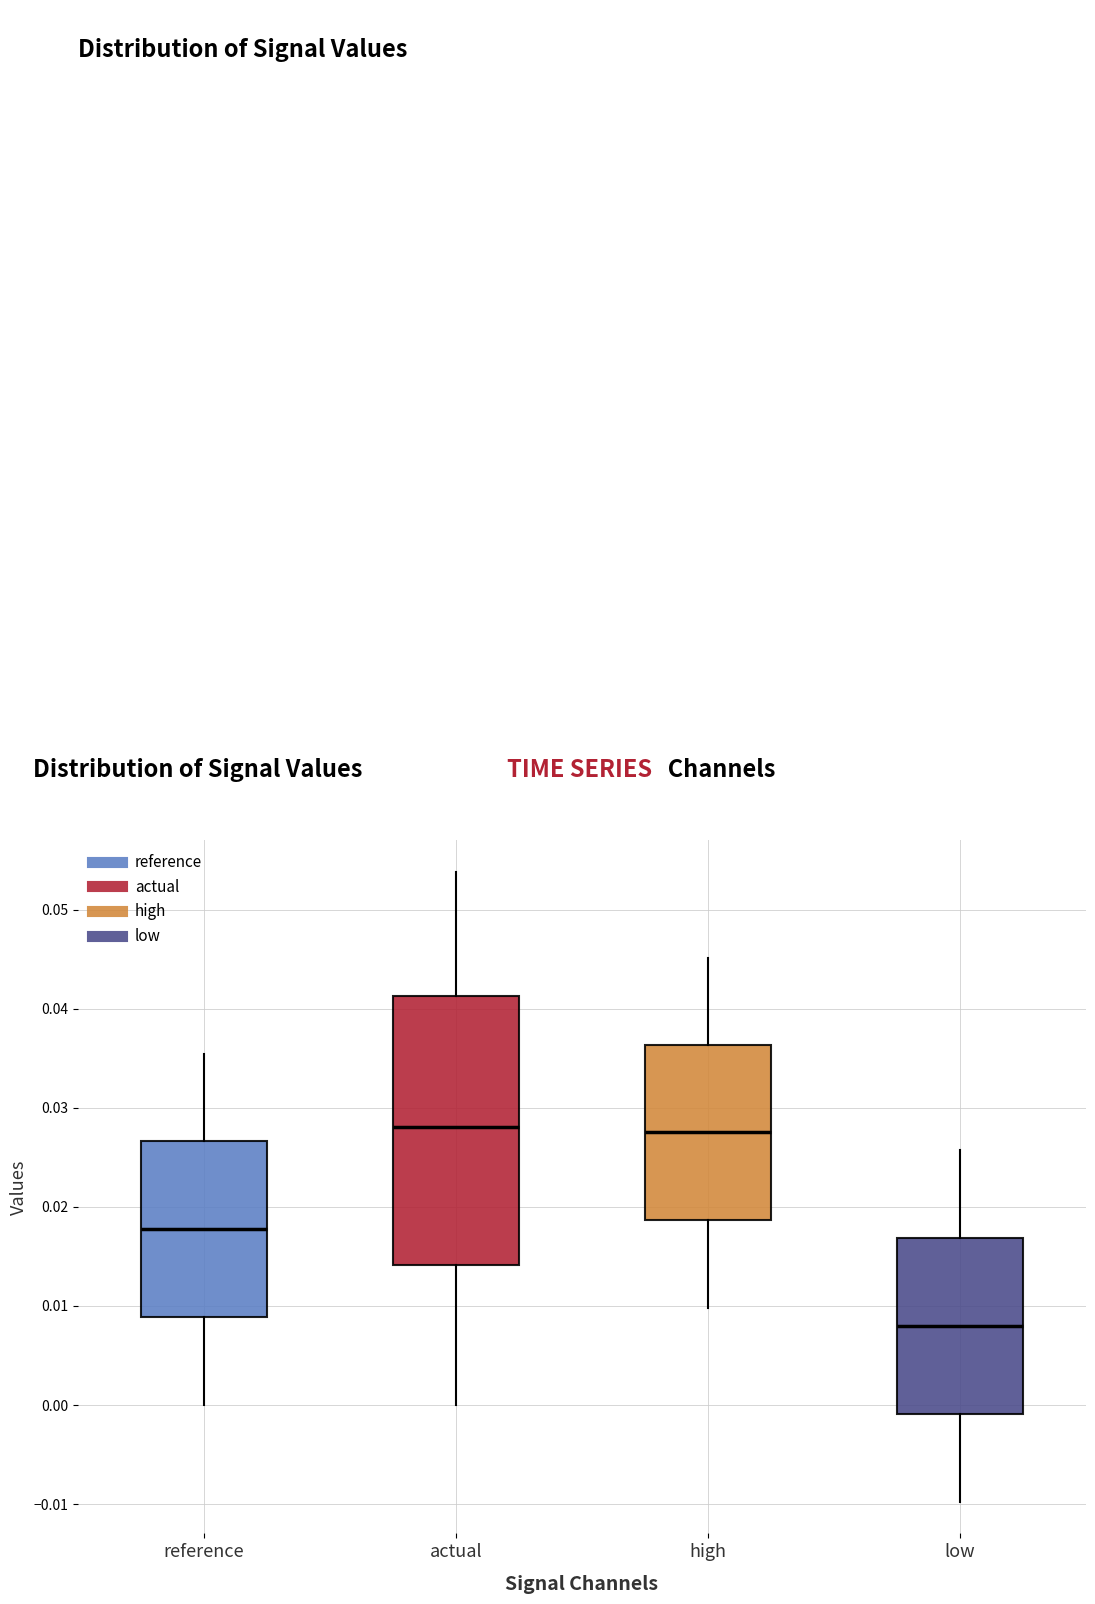

Reading left to right, read every box against the y-axis: the position of its median line, the range the box covers, and the ends of its whiskers. The values are not printed on the chart, so give them approximately, as read against the axis.

reference: median 0.018, box 0.009 to 0.027, whiskers 0.000 to 0.035
actual: median 0.028, box 0.014 to 0.041, whiskers 0.000 to 0.054
high: median 0.028, box 0.019 to 0.036, whiskers 0.010 to 0.045
low: median 0.008, box -0.001 to 0.017, whiskers -0.010 to 0.026